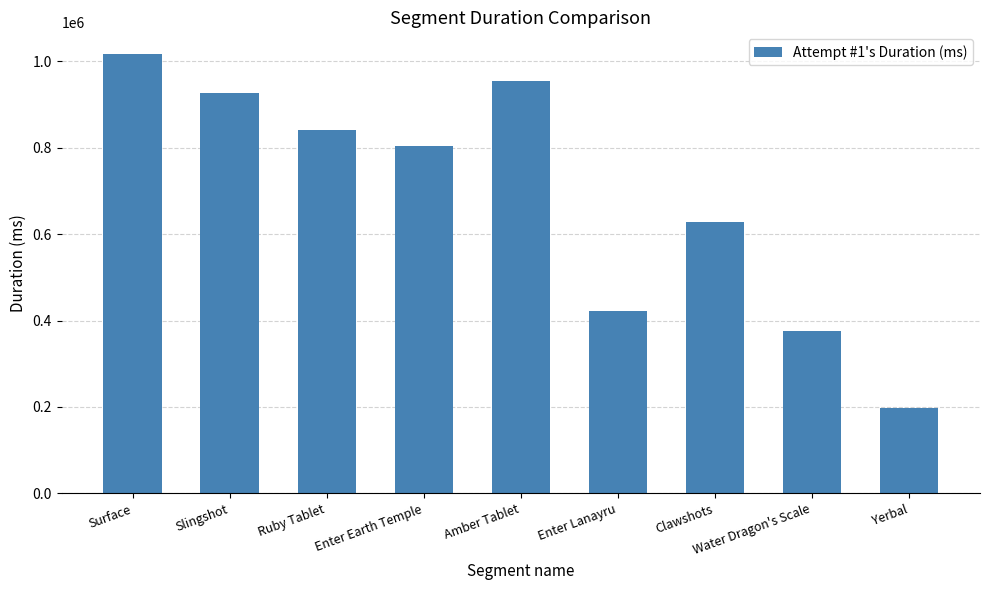

What is the ratio of the value at Ruby Tablet to the value at Enter Earth Temple?

1.0